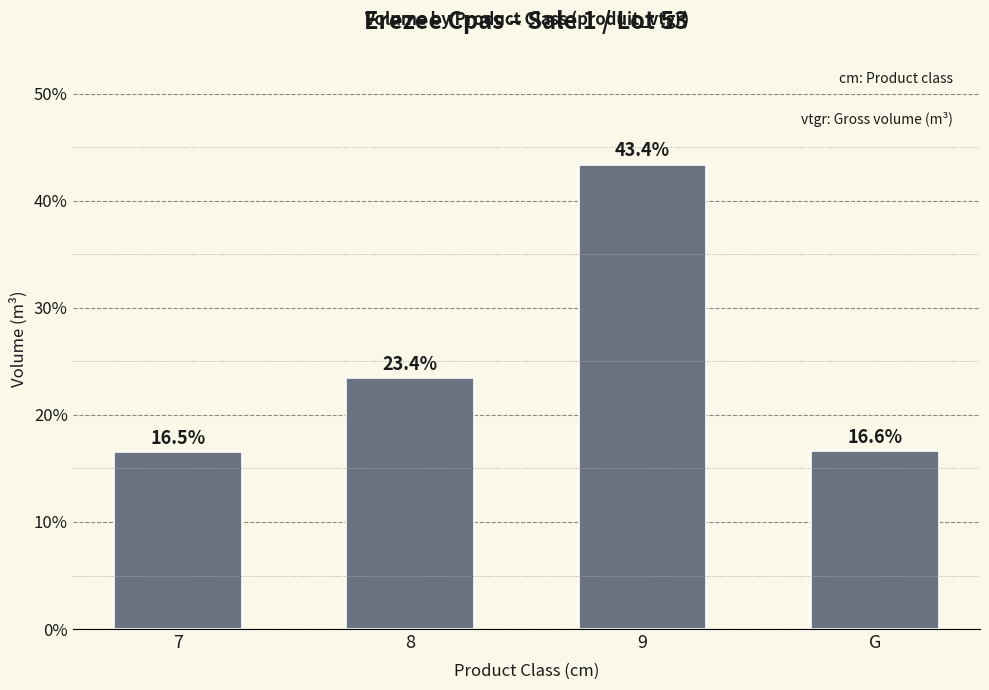

Reading right to left, transcribe all the data shown in this chart.

G=16.6	9=43.4	8=23.4	7=16.5